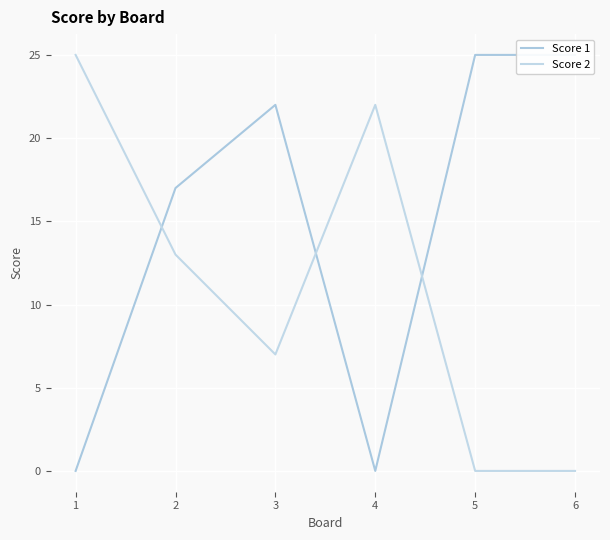

What is the total value across all series at 5?

25